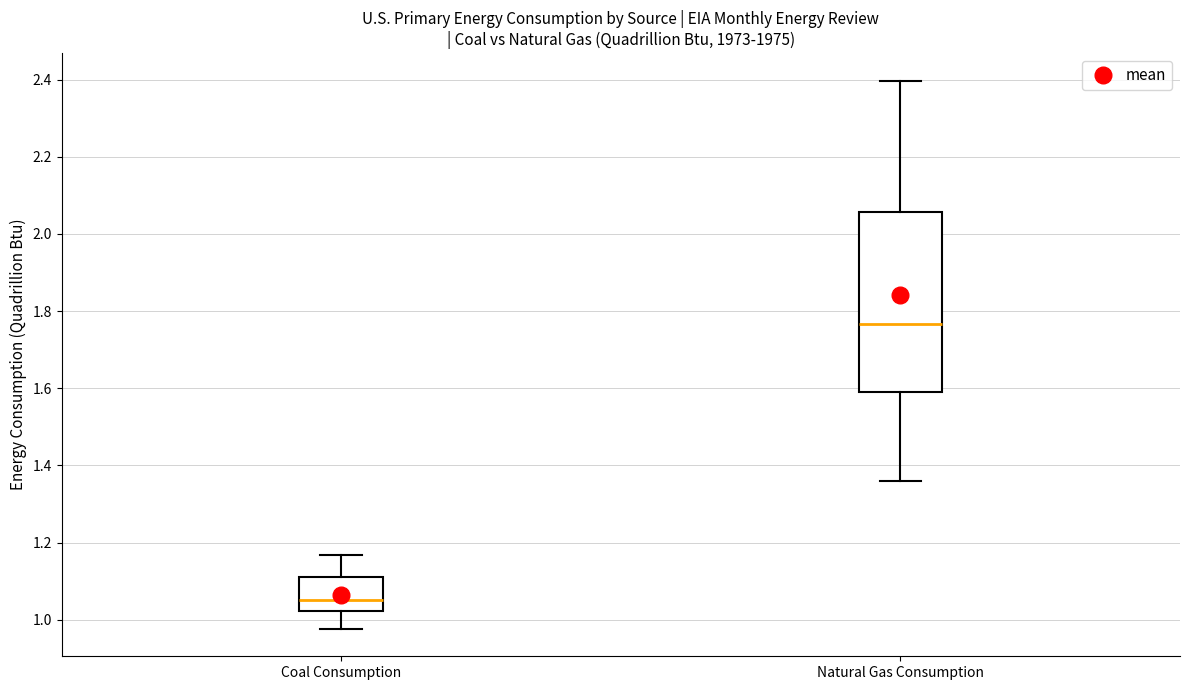

Which box has the highest median line?

Natural Gas Consumption